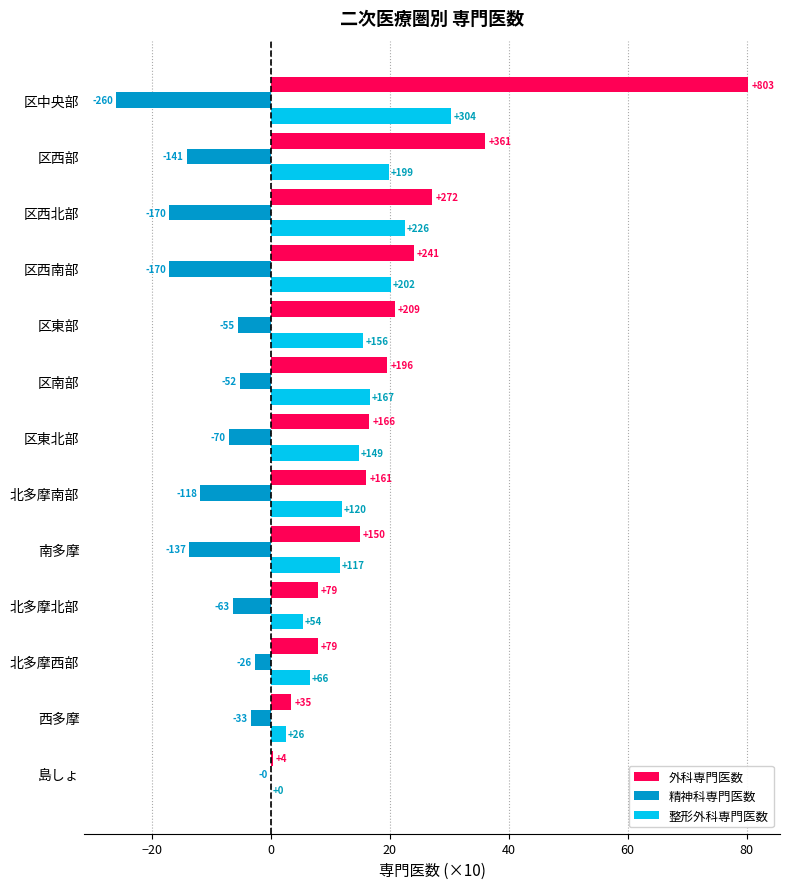

Rank the series by their average value, from highest to lowest.

外科専門医数, 整形外科専門医数, 精神科専門医数